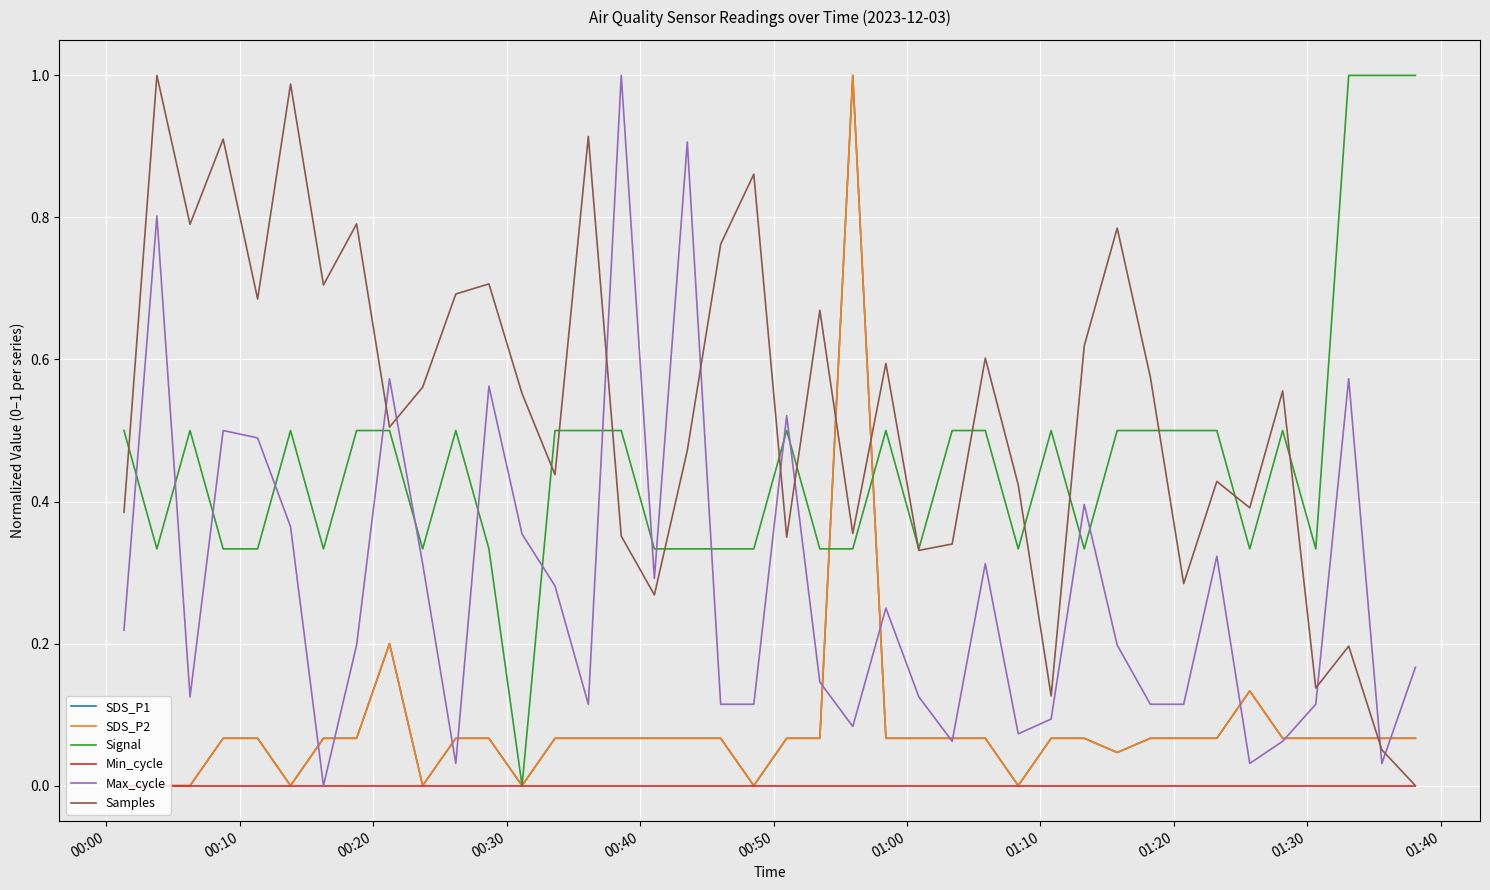

Is this an area chart (filled region under the line)?

No